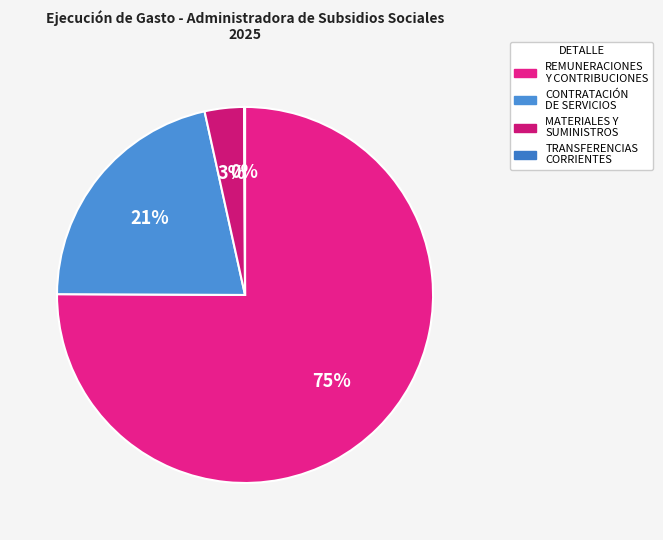

Is it true that CONTRATACIÓN DE SERVICIOS is 21% of the pie?

True